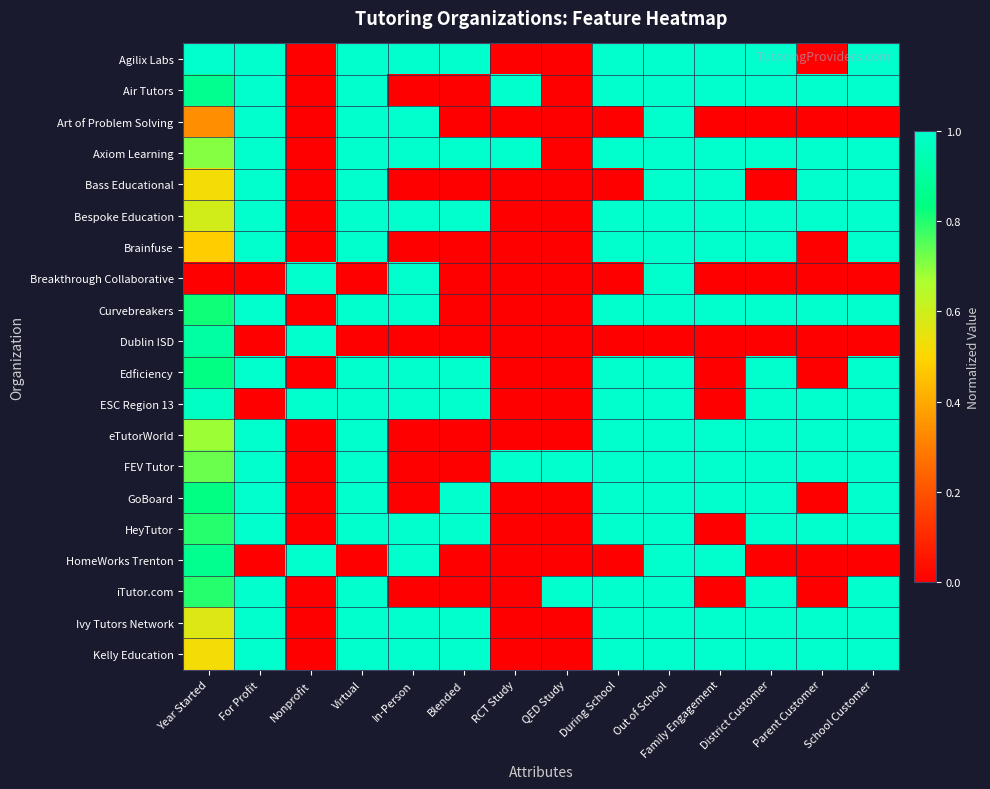

Reading right to left, list all the values displayed in this chart.

Agilix Labs: School Customer=1.0	Parent Customer=0.0	District Customer=1.0	Family Engagement=1.0	Out of School=1.0	During School=1.0	QED Study=0.0	RCT Study=0.0	Blended=1.0	In-Person=1.0	Virtual=1.0	Nonprofit=0.0	For Profit=1.0	Year Started=1.0
Air Tutors: School Customer=1.0	Parent Customer=1.0	District Customer=1.0	Family Engagement=1.0	Out of School=1.0	During School=1.0	QED Study=0.0	RCT Study=1.0	Blended=0.0	In-Person=0.0	Virtual=1.0	Nonprofit=0.0	For Profit=1.0	Year Started=0.9
Art of Problem Solving: School Customer=0.0	Parent Customer=0.0	District Customer=0.0	Family Engagement=0.0	Out of School=1.0	During School=0.0	QED Study=0.0	RCT Study=0.0	Blended=0.0	In-Person=1.0	Virtual=1.0	Nonprofit=0.0	For Profit=1.0	Year Started=0.3
Axiom Learning: School Customer=1.0	Parent Customer=1.0	District Customer=1.0	Family Engagement=1.0	Out of School=1.0	During School=1.0	QED Study=0.0	RCT Study=1.0	Blended=1.0	In-Person=1.0	Virtual=1.0	Nonprofit=0.0	For Profit=1.0	Year Started=0.7
Bass Educational: School Customer=1.0	Parent Customer=1.0	District Customer=0.0	Family Engagement=1.0	Out of School=1.0	During School=0.0	QED Study=0.0	RCT Study=0.0	Blended=0.0	In-Person=0.0	Virtual=1.0	Nonprofit=0.0	For Profit=1.0	Year Started=0.5
Bespoke Education: School Customer=1.0	Parent Customer=1.0	District Customer=1.0	Family Engagement=1.0	Out of School=1.0	During School=1.0	QED Study=0.0	RCT Study=0.0	Blended=1.0	In-Person=1.0	Virtual=1.0	Nonprofit=0.0	For Profit=1.0	Year Started=0.6
Brainfuse: School Customer=1.0	Parent Customer=0.0	District Customer=1.0	Family Engagement=1.0	Out of School=1.0	During School=1.0	QED Study=0.0	RCT Study=0.0	Blended=0.0	In-Person=0.0	Virtual=1.0	Nonprofit=0.0	For Profit=1.0	Year Started=0.5
Breakthrough Collaborative: School Customer=0.0	Parent Customer=0.0	District Customer=0.0	Family Engagement=0.0	Out of School=1.0	During School=0.0	QED Study=0.0	RCT Study=0.0	Blended=0.0	In-Person=1.0	Virtual=0.0	Nonprofit=1.0	For Profit=0.0	Year Started=0.0
Curvebreakers: School Customer=1.0	Parent Customer=1.0	District Customer=1.0	Family Engagement=1.0	Out of School=1.0	During School=1.0	QED Study=0.0	RCT Study=0.0	Blended=0.0	In-Person=1.0	Virtual=1.0	Nonprofit=0.0	For Profit=1.0	Year Started=0.8
Dublin ISD: School Customer=0.0	Parent Customer=0.0	District Customer=0.0	Family Engagement=0.0	Out of School=0.0	During School=0.0	QED Study=0.0	RCT Study=0.0	Blended=0.0	In-Person=0.0	Virtual=0.0	Nonprofit=1.0	For Profit=0.0	Year Started=0.9
Edficiency: School Customer=1.0	Parent Customer=0.0	District Customer=1.0	Family Engagement=0.0	Out of School=1.0	During School=1.0	QED Study=0.0	RCT Study=0.0	Blended=1.0	In-Person=1.0	Virtual=1.0	Nonprofit=0.0	For Profit=1.0	Year Started=0.8
ESC Region 13: School Customer=1.0	Parent Customer=1.0	District Customer=1.0	Family Engagement=0.0	Out of School=1.0	During School=1.0	QED Study=0.0	RCT Study=0.0	Blended=1.0	In-Person=1.0	Virtual=1.0	Nonprofit=1.0	For Profit=0.0	Year Started=1.0
eTutorWorld: School Customer=1.0	Parent Customer=1.0	District Customer=1.0	Family Engagement=1.0	Out of School=1.0	During School=1.0	QED Study=0.0	RCT Study=0.0	Blended=0.0	In-Person=0.0	Virtual=1.0	Nonprofit=0.0	For Profit=1.0	Year Started=0.7
FEV Tutor: School Customer=1.0	Parent Customer=1.0	District Customer=1.0	Family Engagement=1.0	Out of School=1.0	During School=1.0	QED Study=1.0	RCT Study=1.0	Blended=0.0	In-Person=0.0	Virtual=1.0	Nonprofit=0.0	For Profit=1.0	Year Started=0.7
GoBoard: School Customer=1.0	Parent Customer=0.0	District Customer=1.0	Family Engagement=1.0	Out of School=1.0	During School=1.0	QED Study=0.0	RCT Study=0.0	Blended=1.0	In-Person=0.0	Virtual=1.0	Nonprofit=0.0	For Profit=1.0	Year Started=0.8
HeyTutor: School Customer=1.0	Parent Customer=1.0	District Customer=1.0	Family Engagement=0.0	Out of School=1.0	During School=1.0	QED Study=0.0	RCT Study=0.0	Blended=1.0	In-Person=1.0	Virtual=1.0	Nonprofit=0.0	For Profit=1.0	Year Started=0.8
HomeWorks Trenton: School Customer=0.0	Parent Customer=0.0	District Customer=0.0	Family Engagement=1.0	Out of School=1.0	During School=0.0	QED Study=0.0	RCT Study=0.0	Blended=0.0	In-Person=1.0	Virtual=0.0	Nonprofit=1.0	For Profit=0.0	Year Started=0.9
iTutor.com: School Customer=1.0	Parent Customer=0.0	District Customer=1.0	Family Engagement=0.0	Out of School=1.0	During School=1.0	QED Study=1.0	RCT Study=0.0	Blended=0.0	In-Person=0.0	Virtual=1.0	Nonprofit=0.0	For Profit=1.0	Year Started=0.8
Ivy Tutors Network: School Customer=1.0	Parent Customer=1.0	District Customer=1.0	Family Engagement=1.0	Out of School=1.0	During School=1.0	QED Study=0.0	RCT Study=0.0	Blended=1.0	In-Person=1.0	Virtual=1.0	Nonprofit=0.0	For Profit=1.0	Year Started=0.6
Kelly Education: School Customer=1.0	Parent Customer=1.0	District Customer=1.0	Family Engagement=1.0	Out of School=1.0	During School=1.0	QED Study=0.0	RCT Study=0.0	Blended=1.0	In-Person=1.0	Virtual=1.0	Nonprofit=0.0	For Profit=1.0	Year Started=0.5